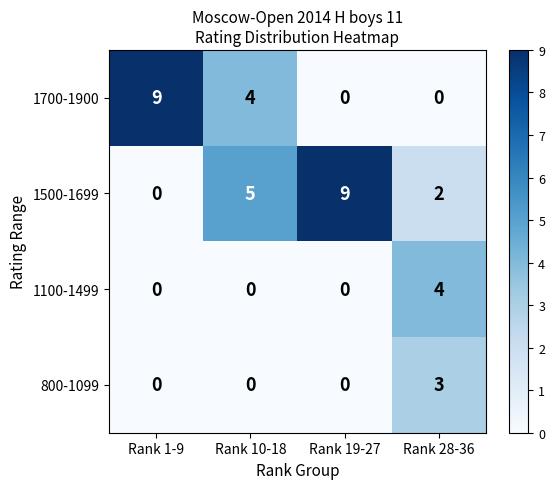

Which series changed the most between Rank 1-9 and Rank 28-36?

1700-1900